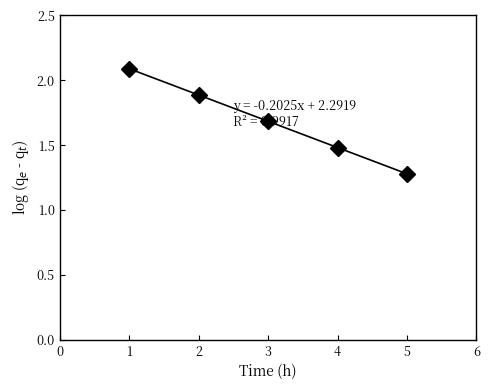

What is the value of the 1st point from the left?

2.1